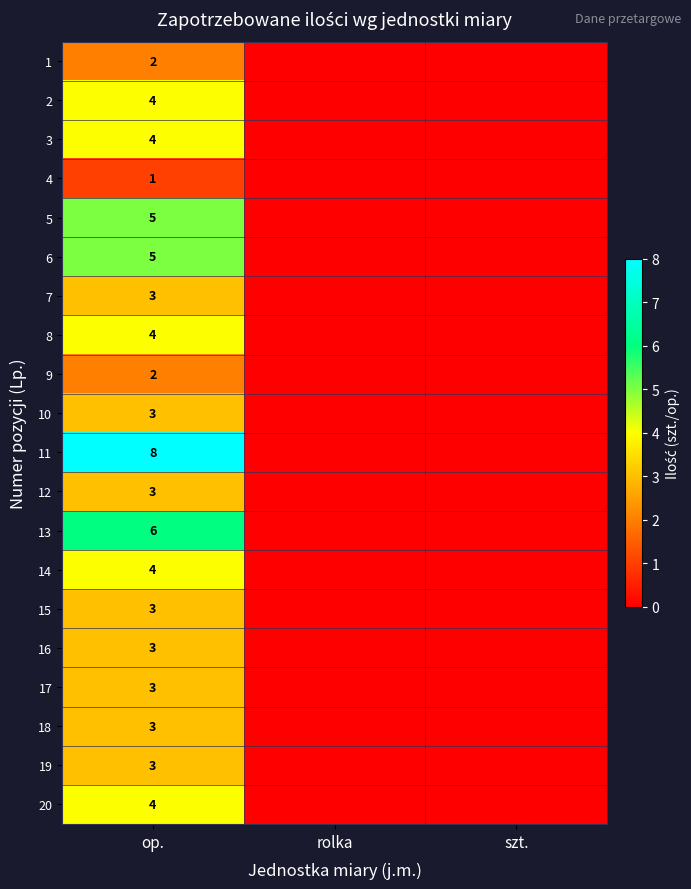

Is it true that 1 equals 2 at op.?

True